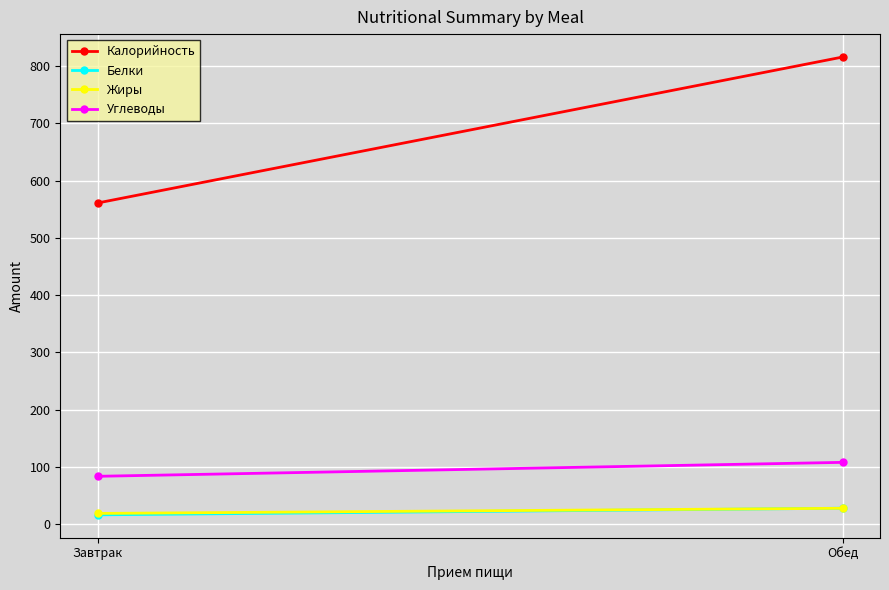

Rank the series by their maximum value, from highest to lowest.

Калорийность, Углеводы, Белки, Жиры